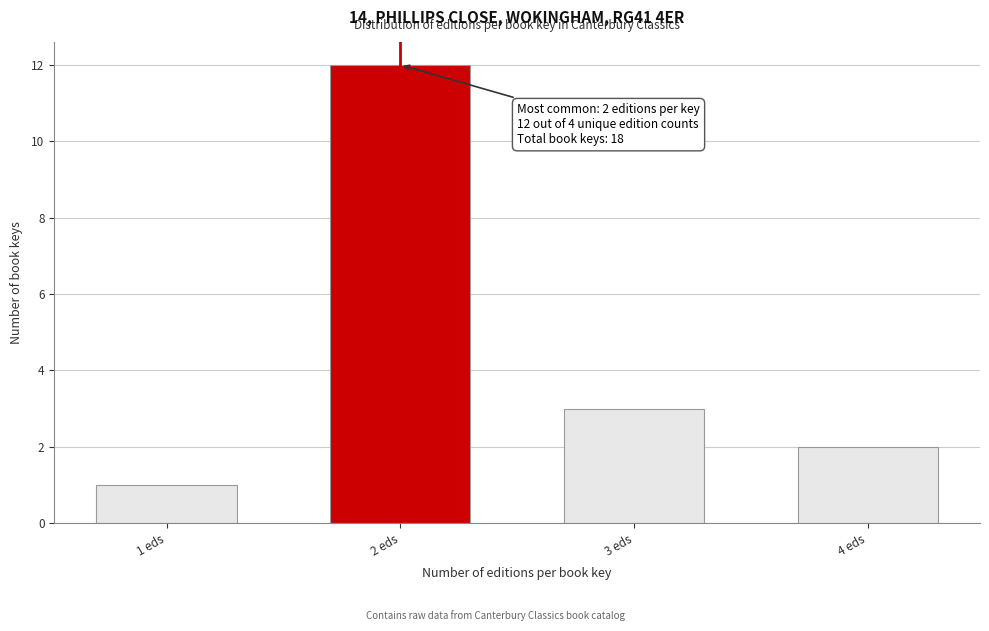

Reading left to right, list all the values displayed in this chart.

1 eds=1	2 eds=12	3 eds=3	4 eds=2